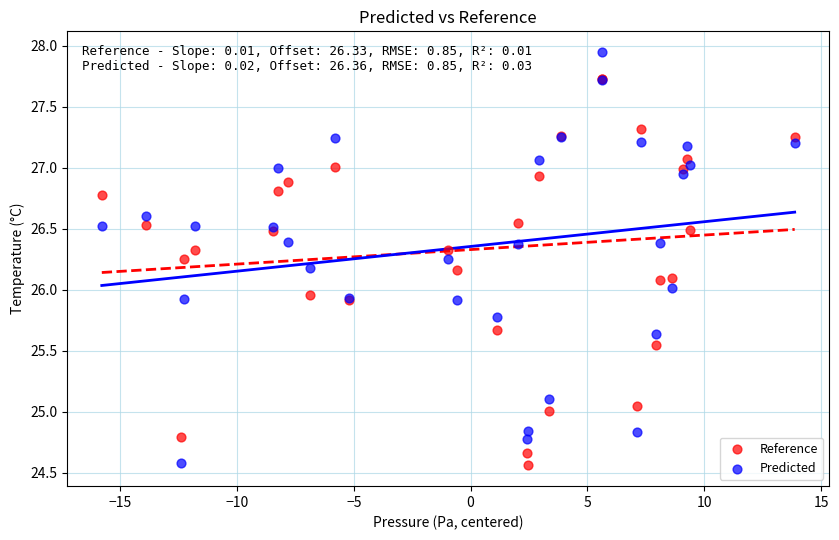

What are all the series names shown in the legend?

Reference, Predicted